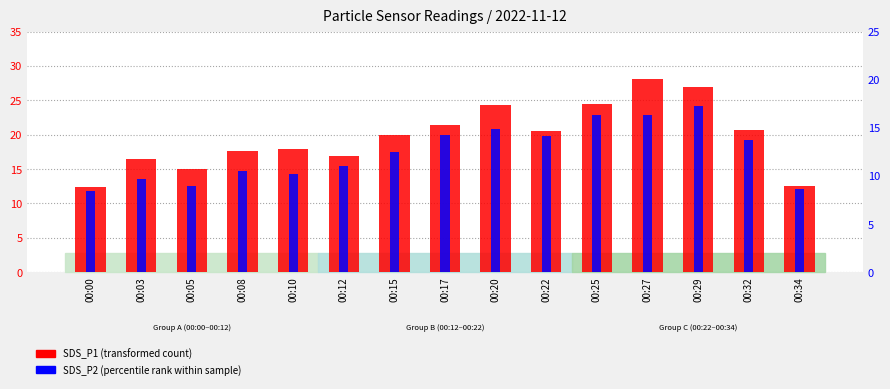

What is the difference between the maximum and minimum values in the SDS_P2 (percentile rank within sample) series?

8.9